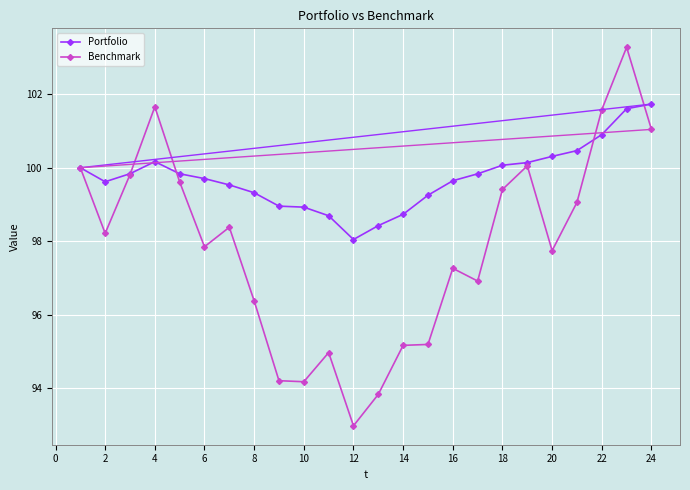

Which series has the widest spread of values?

Benchmark